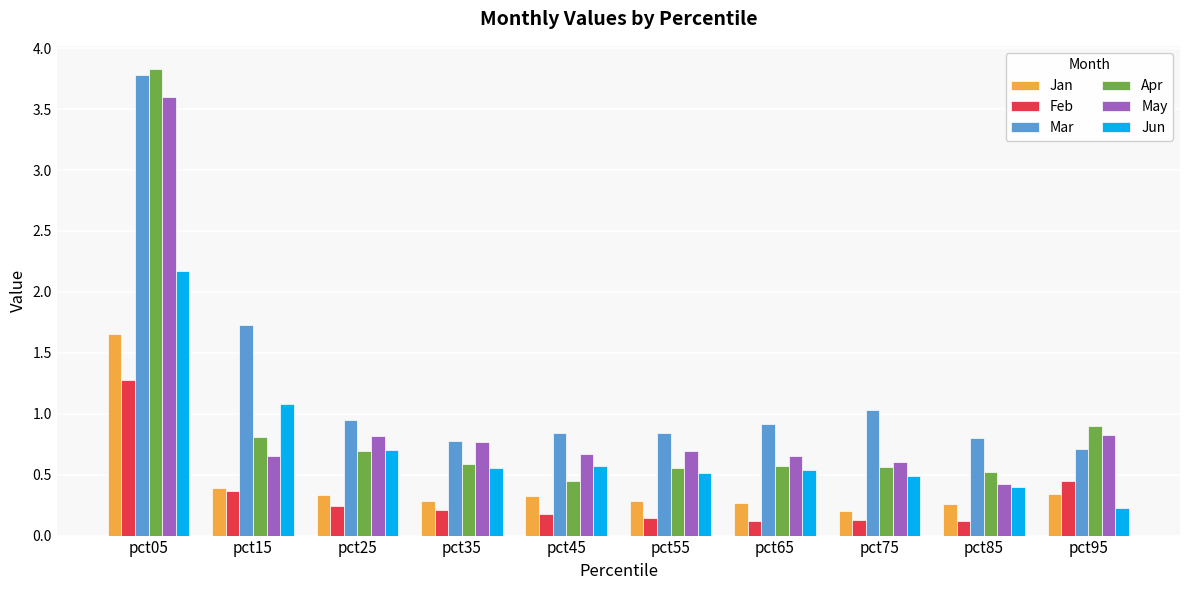

What is the sum of all Jun values?

7.2